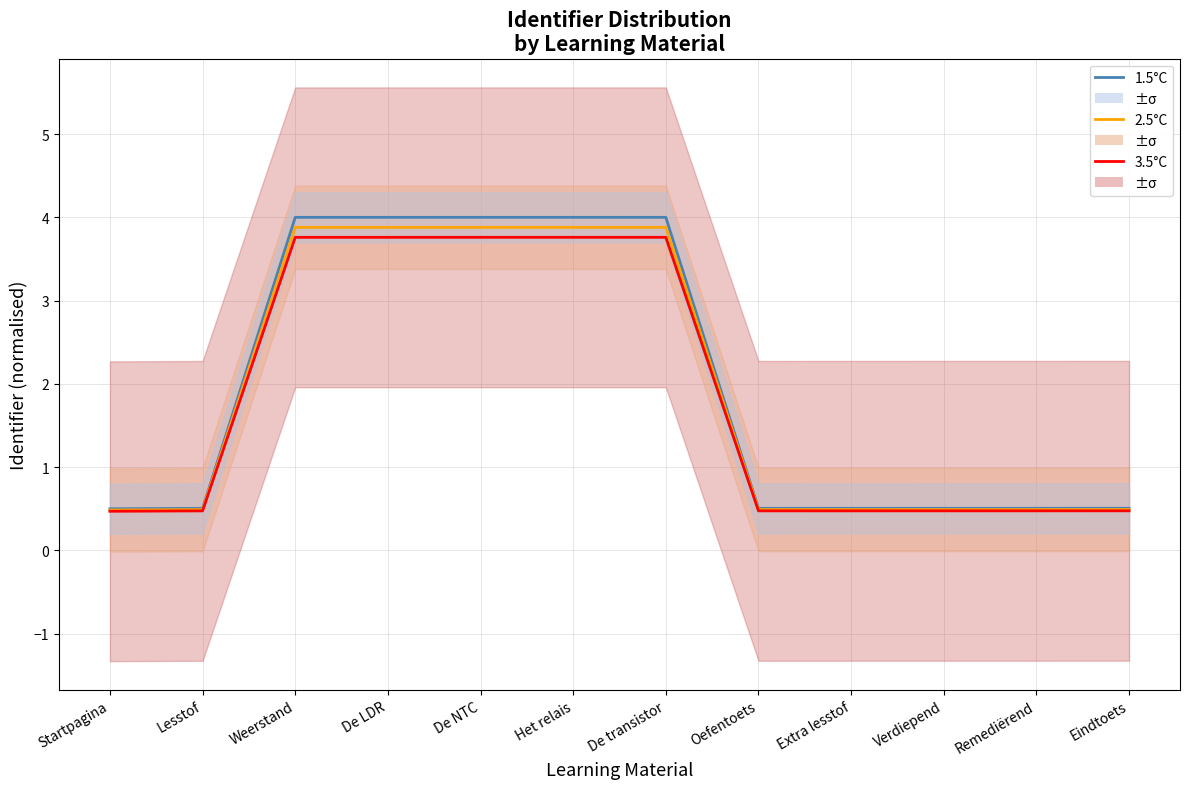

Count the 1.5°C values in the range 0 to 3.

7